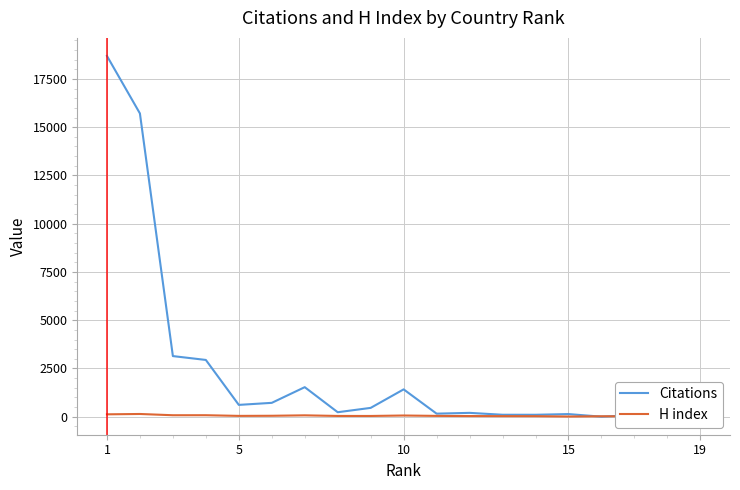

What is the difference between the second highest and second lowest values in the Citations series?

15701